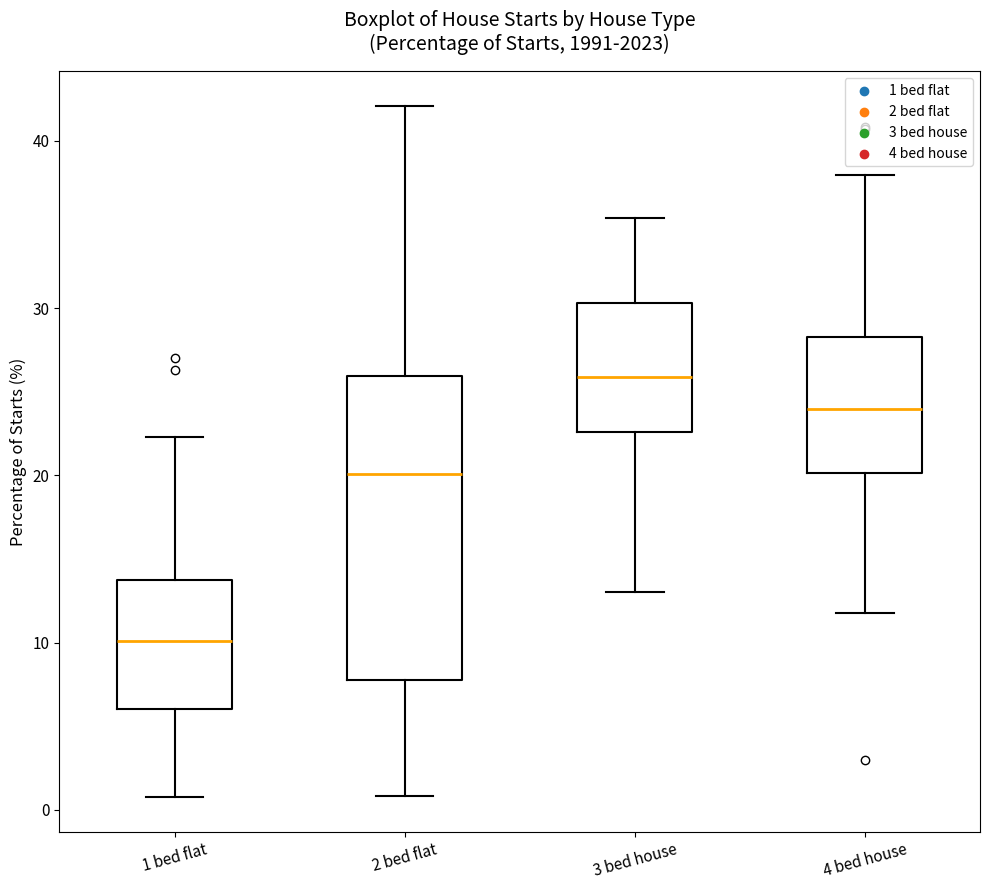

Comparing the boxes themselves (not the whiskers), which one is the tallest?

2 bed flat